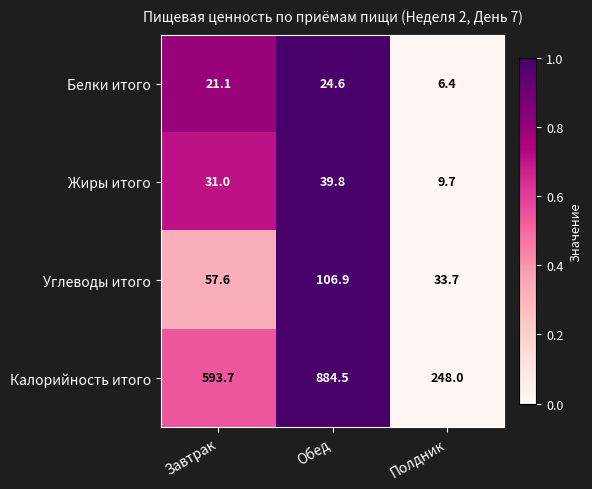

Which series has the largest range (max minus min)?

Калорийность итого